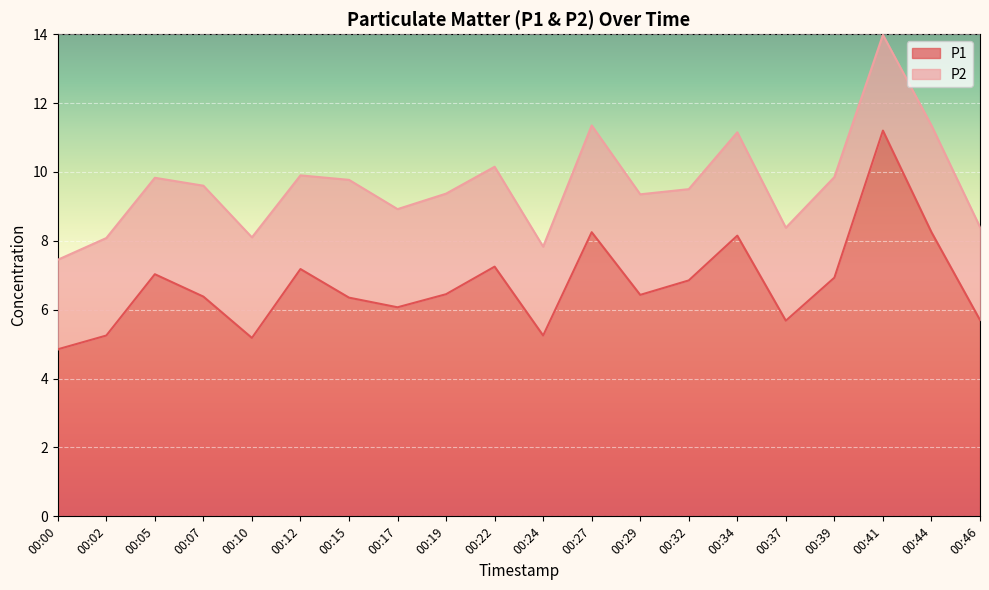

How many values exceed 6?

14